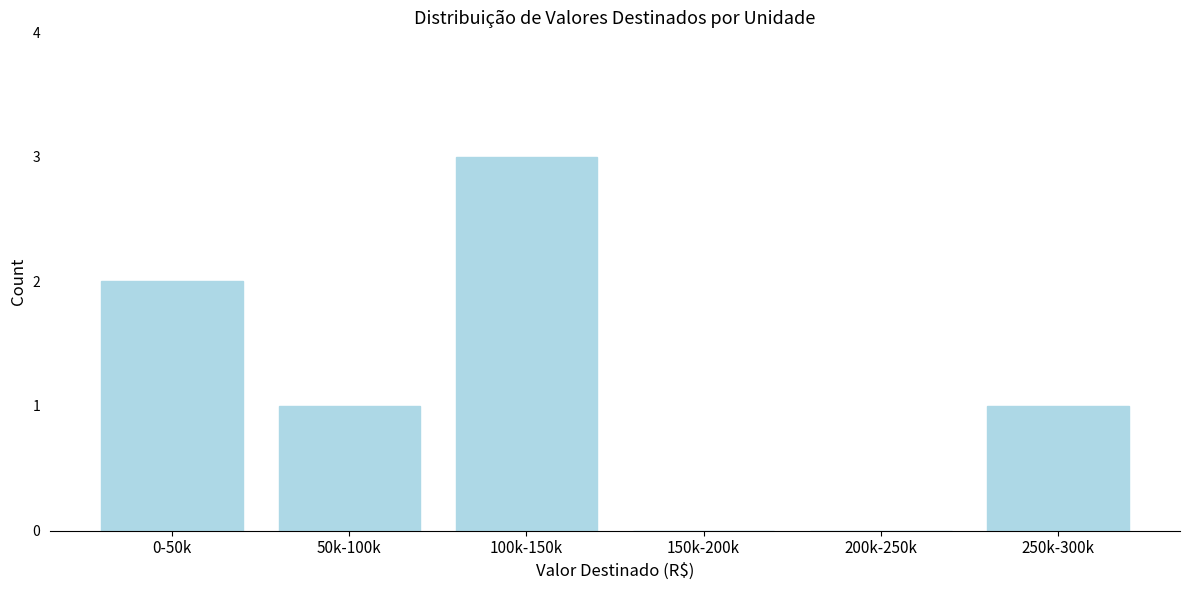

Reading left to right, what are all the values shown in this chart?

0-50k=2	50k-100k=1	100k-150k=3	150k-200k=0	200k-250k=0	250k-300k=1